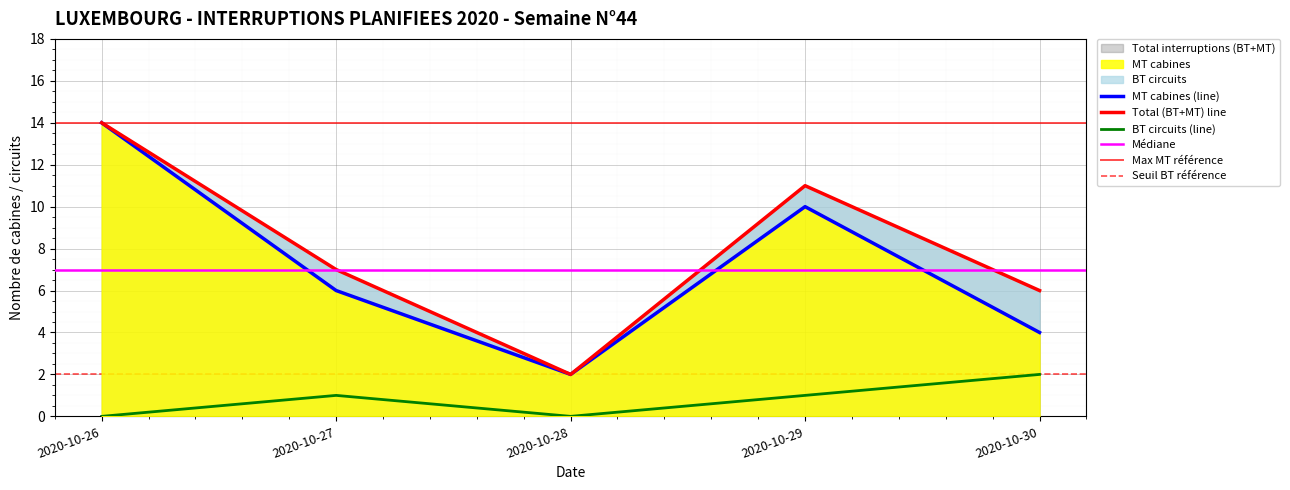

True or false: BT circuits has more than 0 points higher than both neighbors.

True